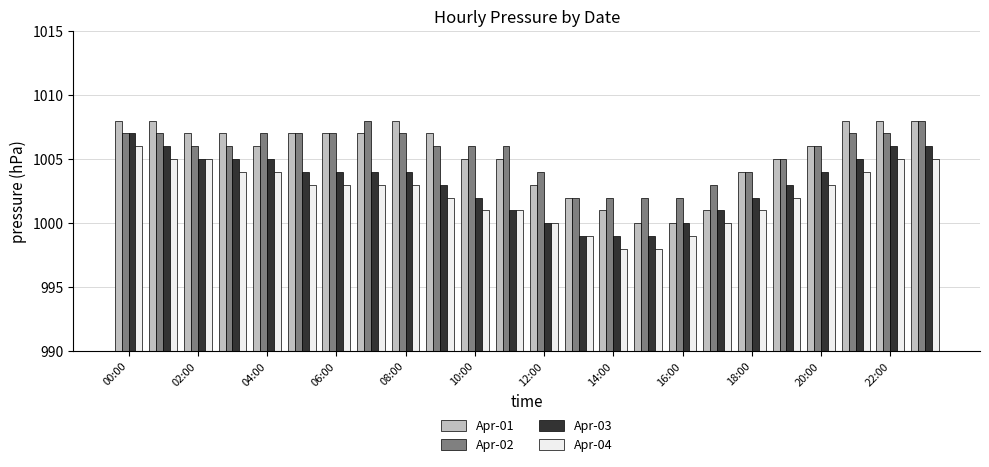

What is the greatest value displayed?

1008